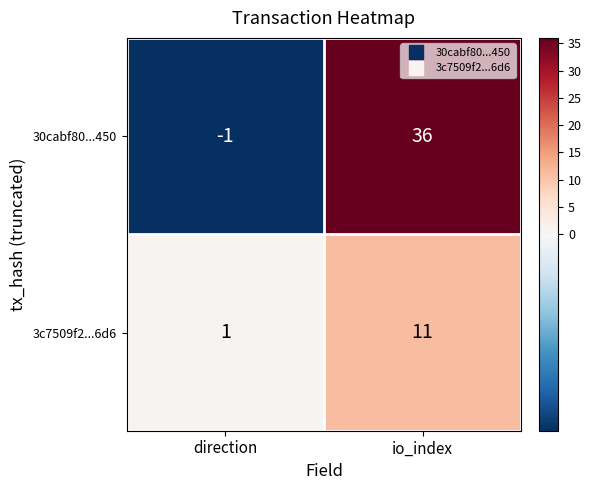

Which label corresponds to the smallest value in the chart?

direction